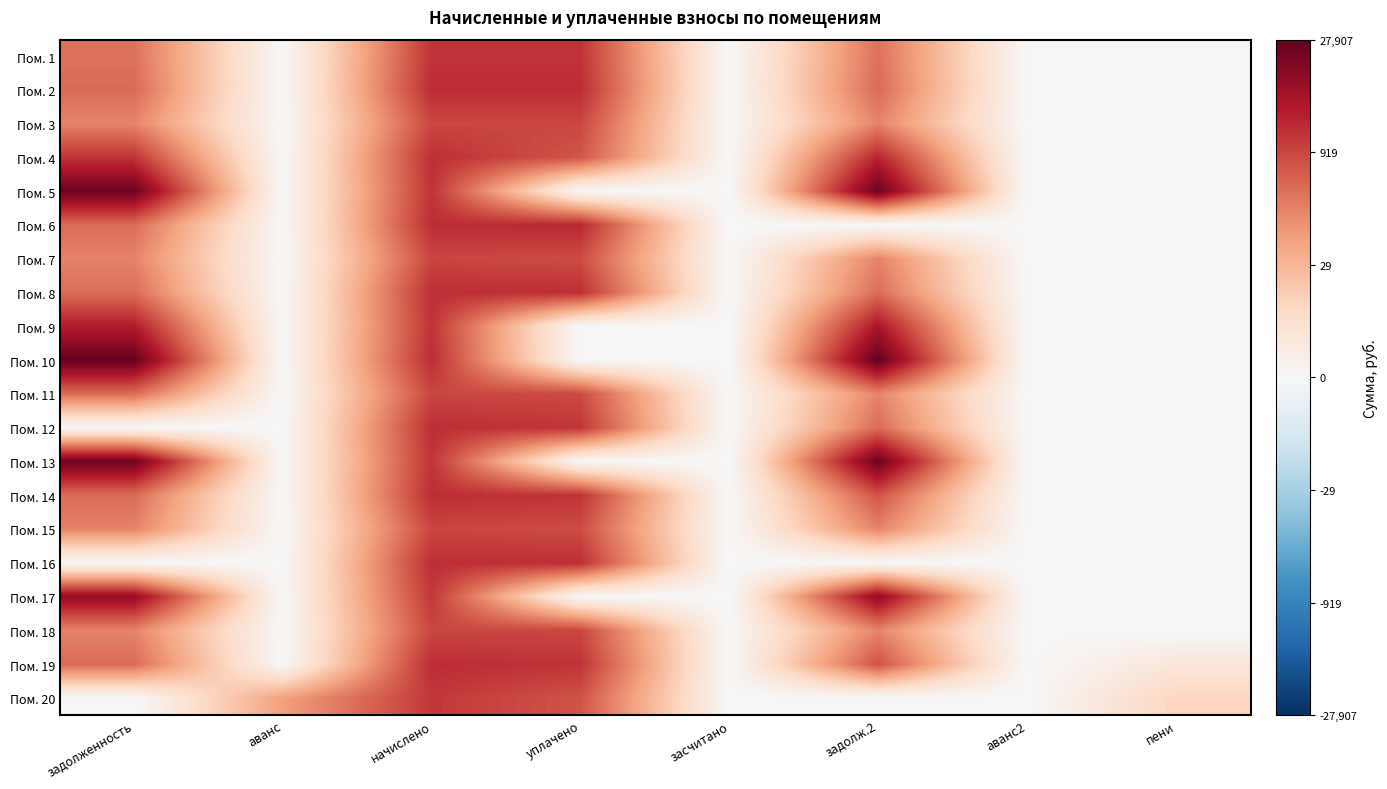

Which series has the largest range (max minus min)?

Пом. 10